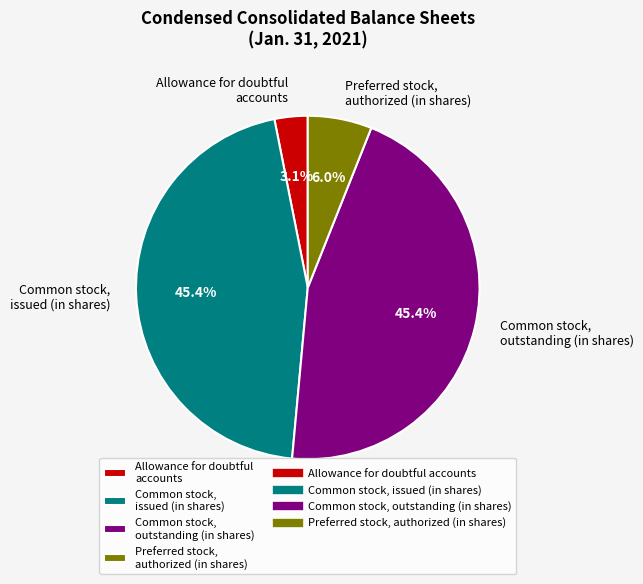

How many slices are in this pie chart?

4